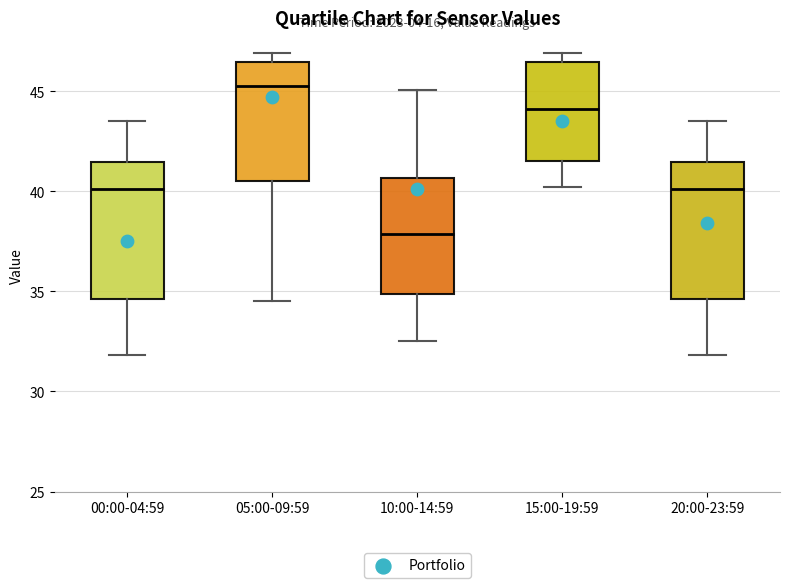

Which box's median line is the lowest?

10:00-14:59